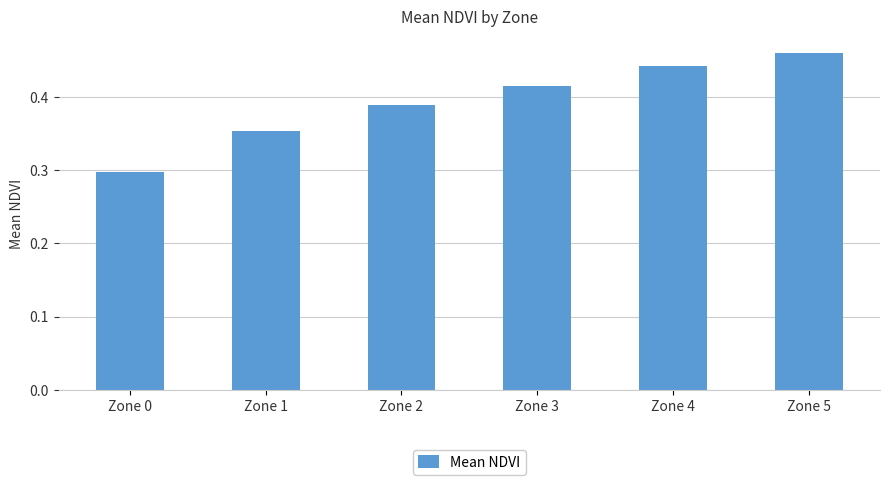

Rank the categories by value from highest to lowest.

Zone 5, Zone 4, Zone 3, Zone 2, Zone 1, Zone 0